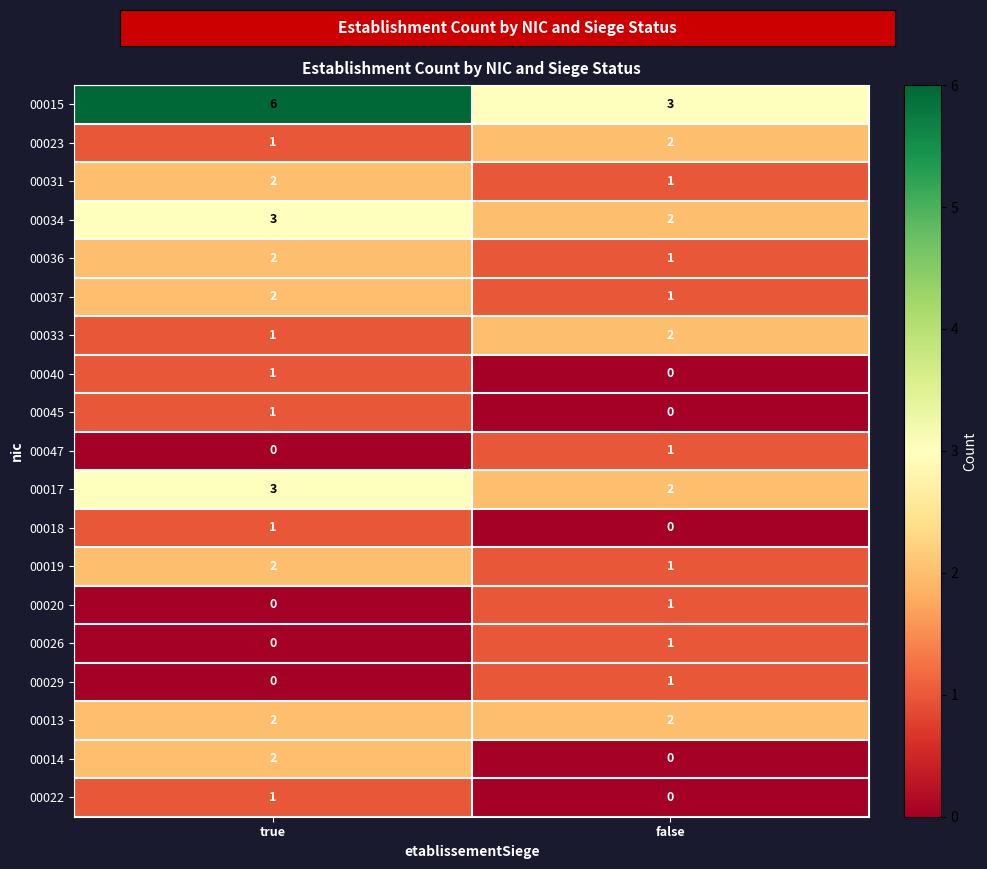

At which label is 00037 closest to 1?

false